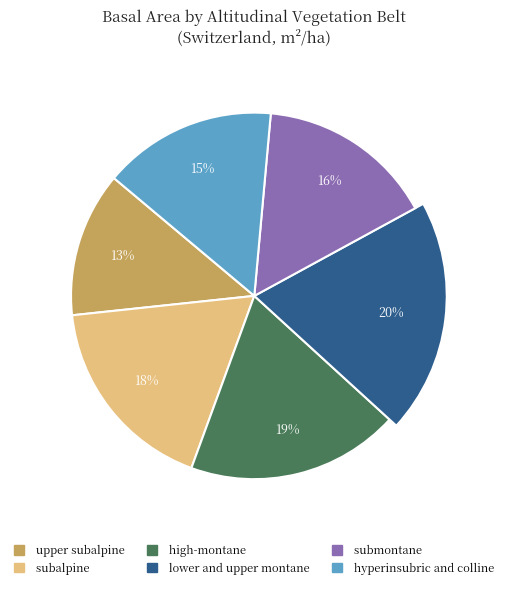

Count the number of slices in the pie.

6